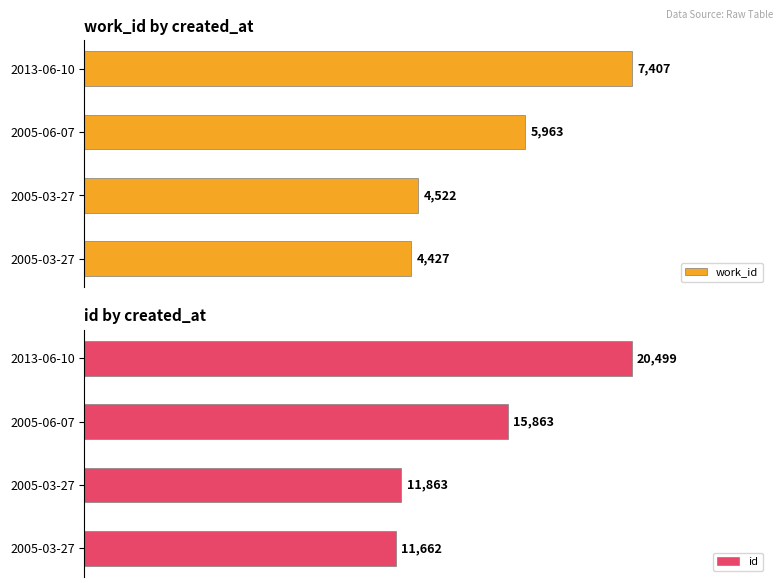

Between 2005-03-27 and 2013-06-10, which series saw the biggest shift?

id